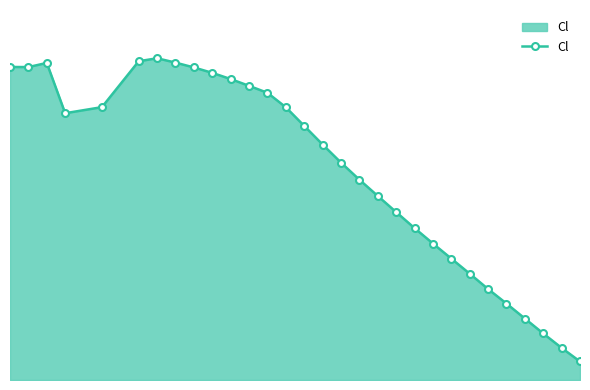

How many interior local peaks (higher than both neighbors) does the data have?

2